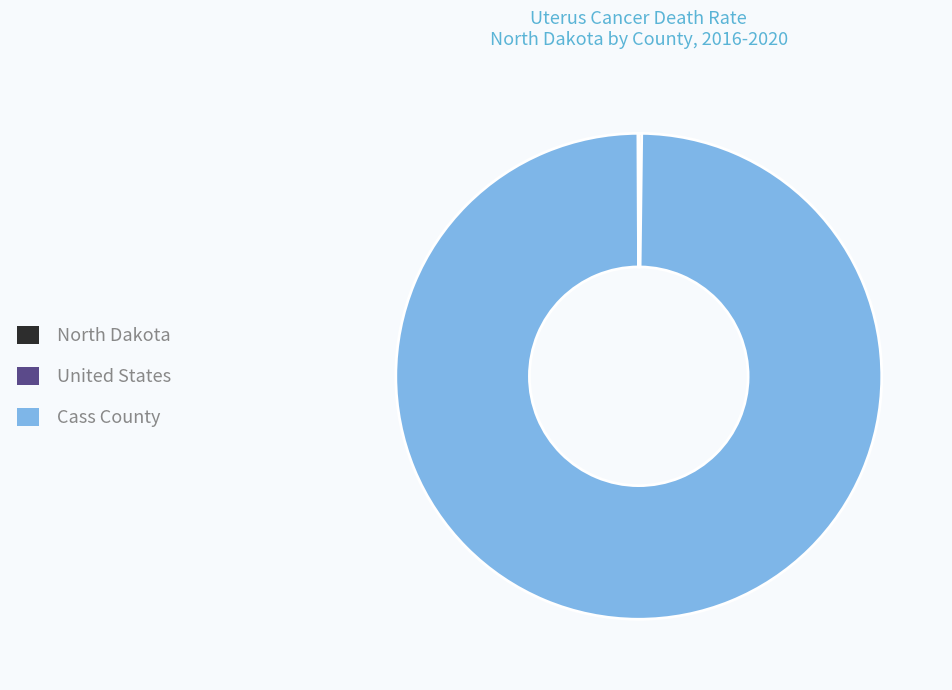

Is there a majority slice in this chart?

Yes